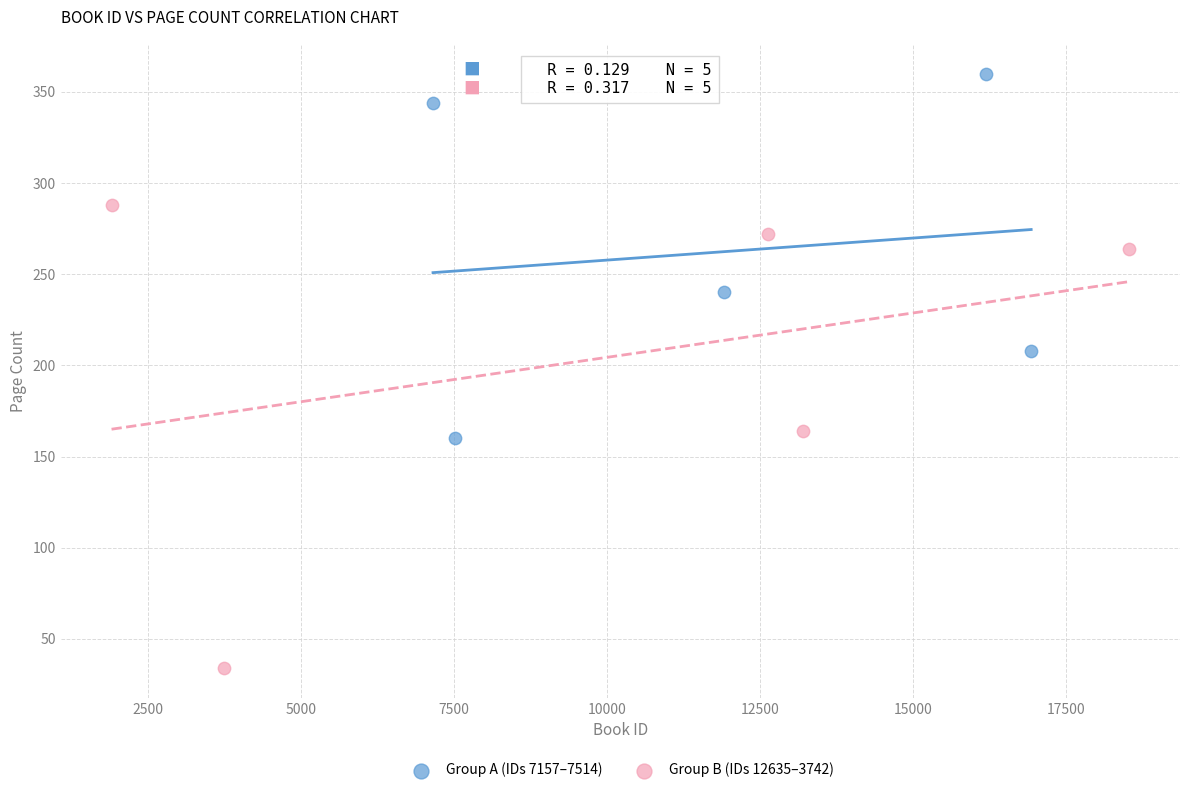

Which series contains the lowest Y value?

Group B (IDs 12635–3742)